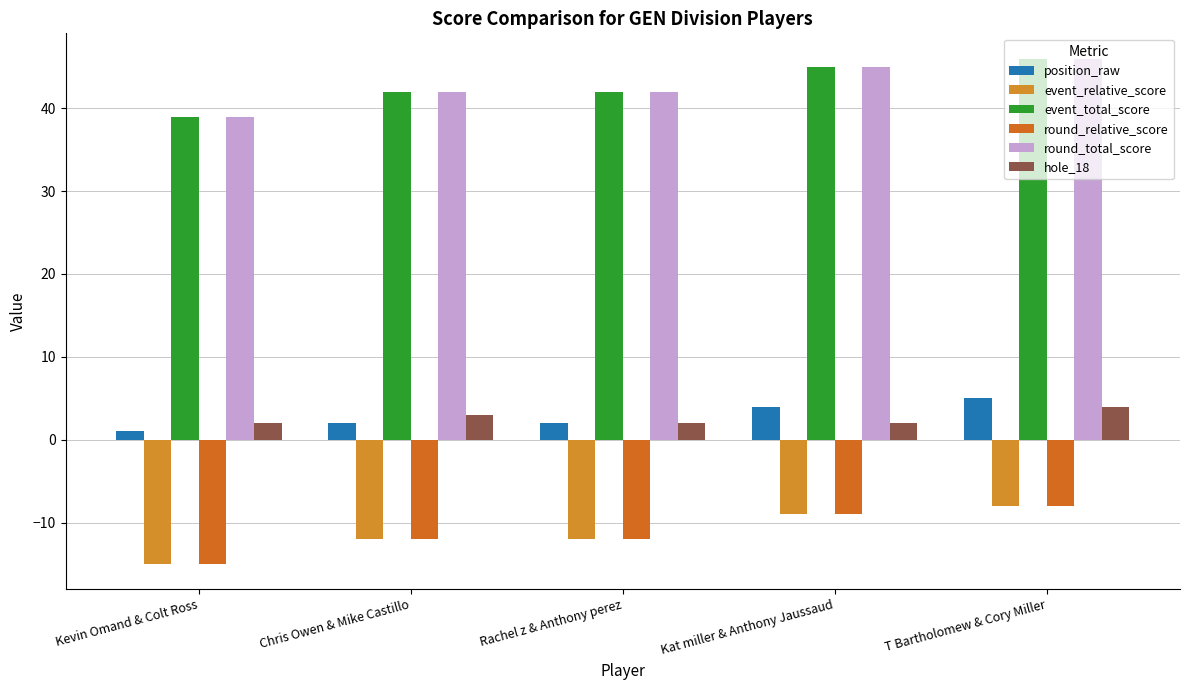

What is the greatest value displayed?

46